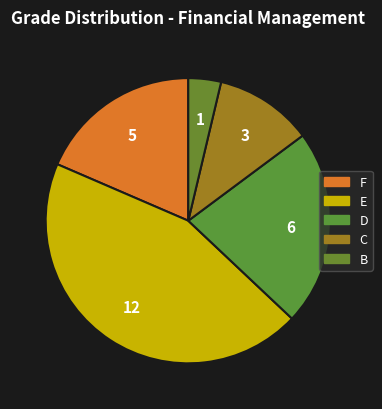

How many segments does this pie chart have?

5